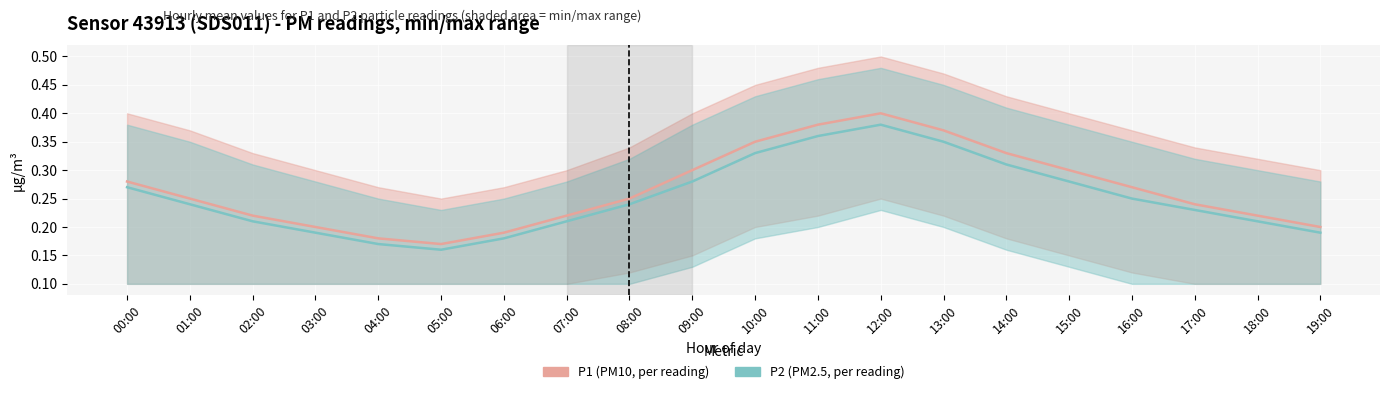

At which label does P2 (PM2.5, per reading) reach its peak?

12:00